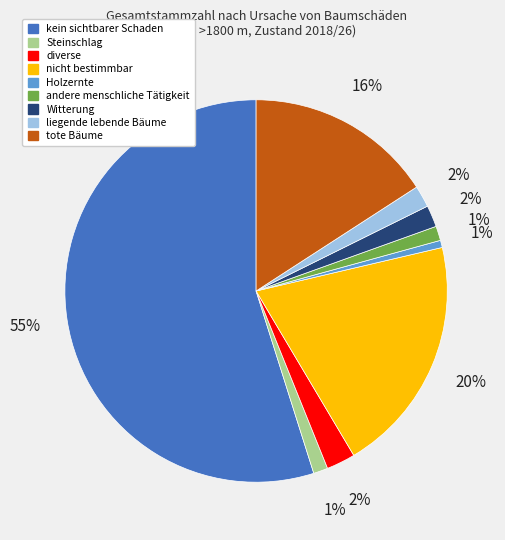

Is there any slice that represents more than half of the pie?

Yes